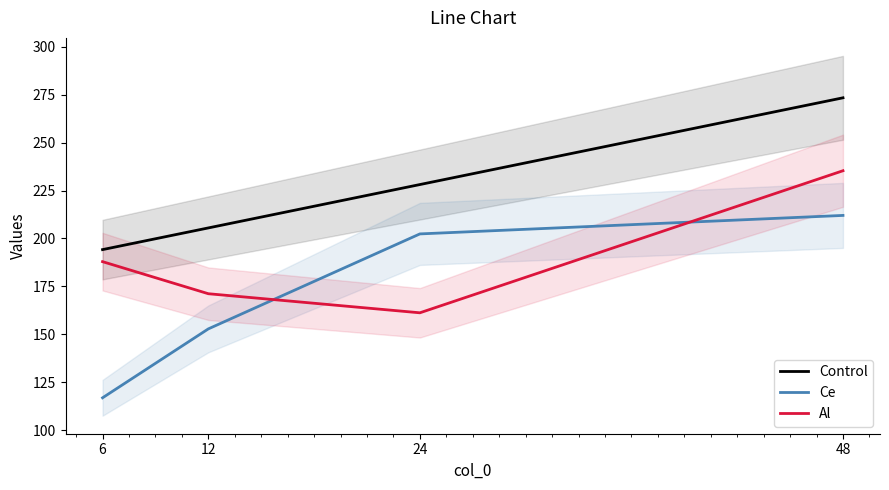

What is the approximate value of Al at 12?

171.2